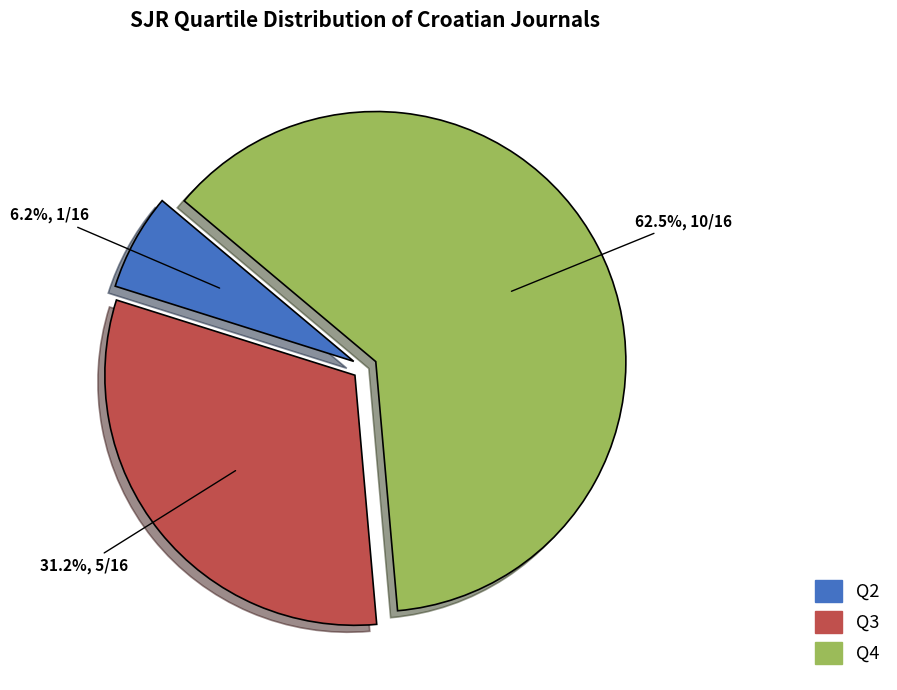

Which slice is the smallest?

Q2